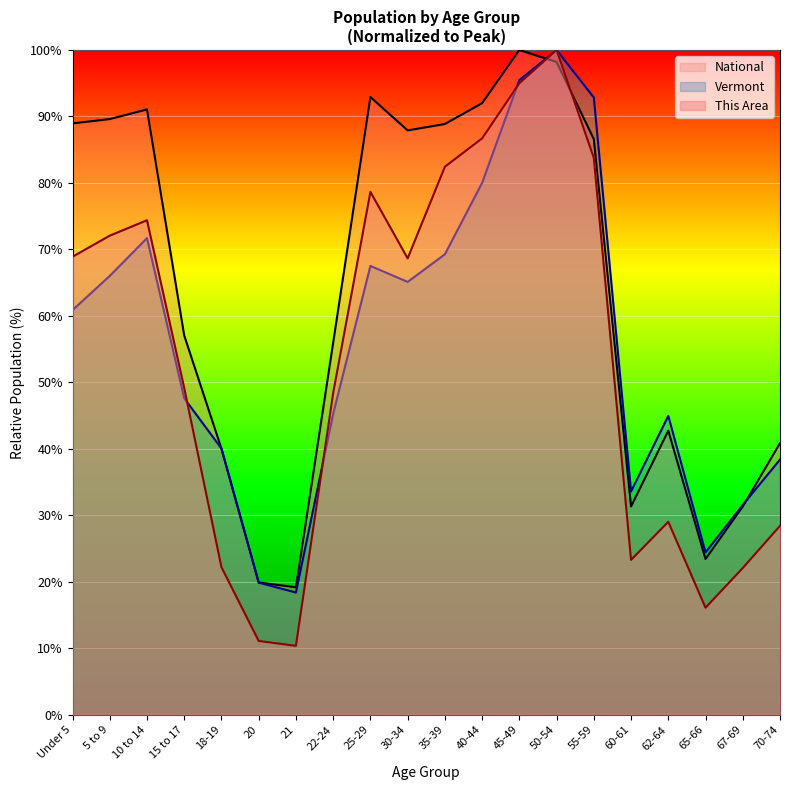

Which series ends up on top after the final intersection of National and Vermont?

National